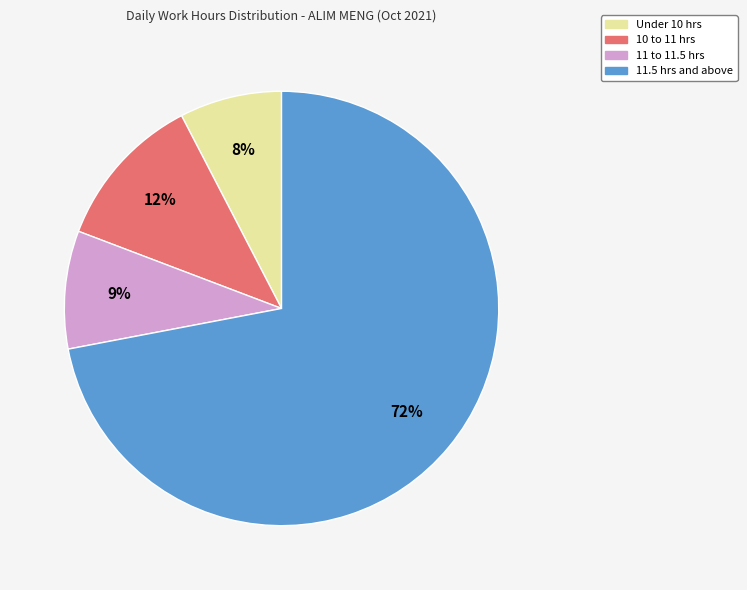

To the nearest percent, what is the average slice percentage?

25%